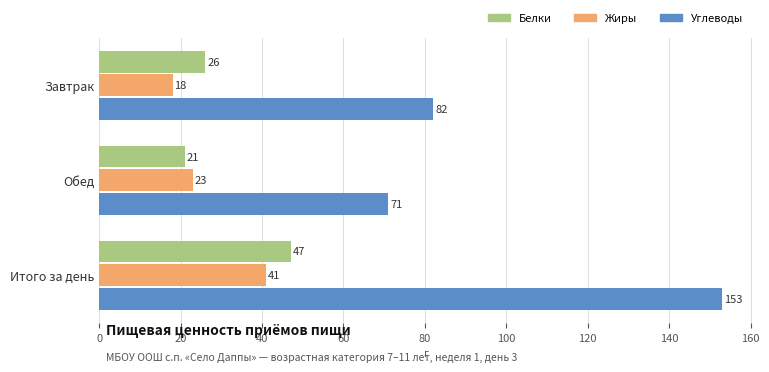

List the series in order of their peak value, highest first.

Углеводы, Белки, Жиры